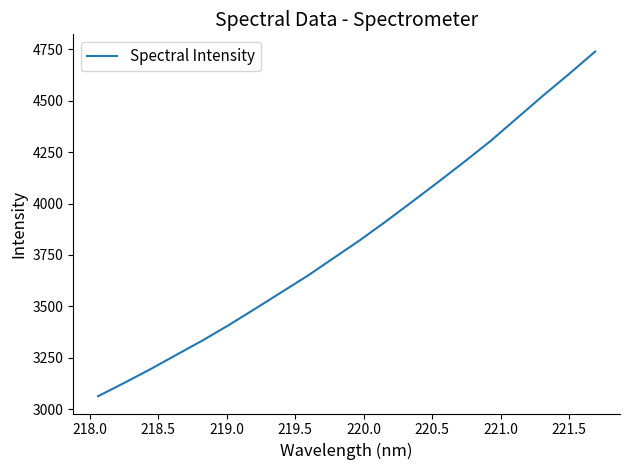

What is the difference between the maximum and minimum values?

1677.5